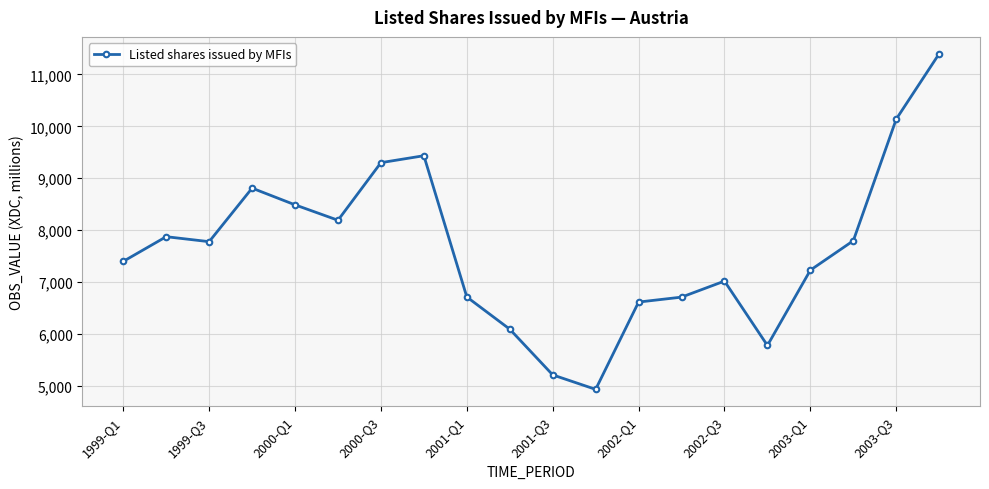

What is the value of the 11th point from the left?

5208